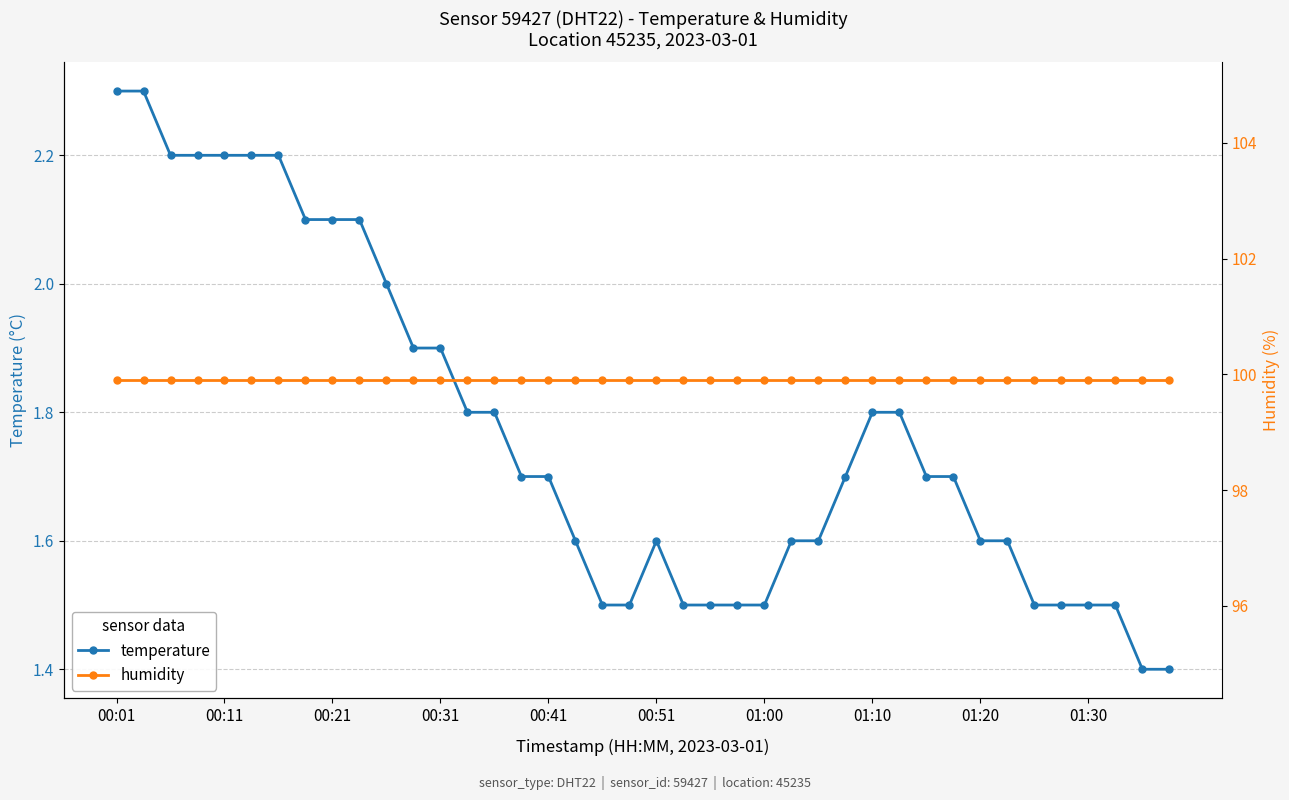

Which series has the largest total across all categories?

humidity